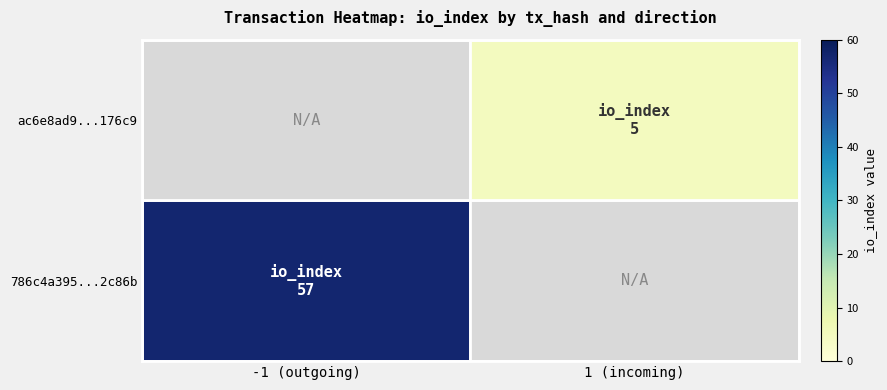

Is it true that 786c4a395...2c86b equals 57.0 at -1 (outgoing)?

True